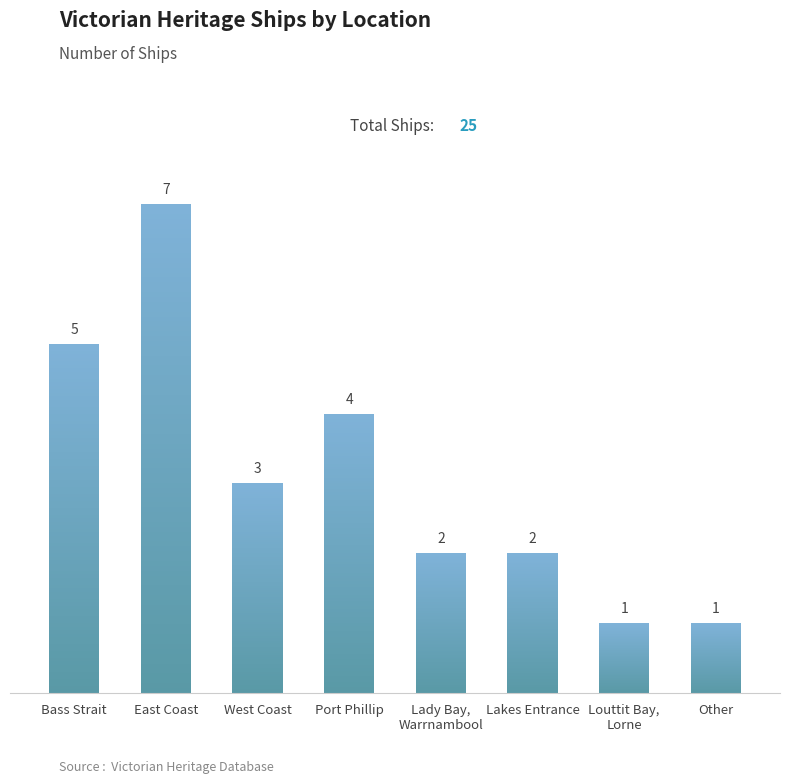

What is the greatest value displayed?

7